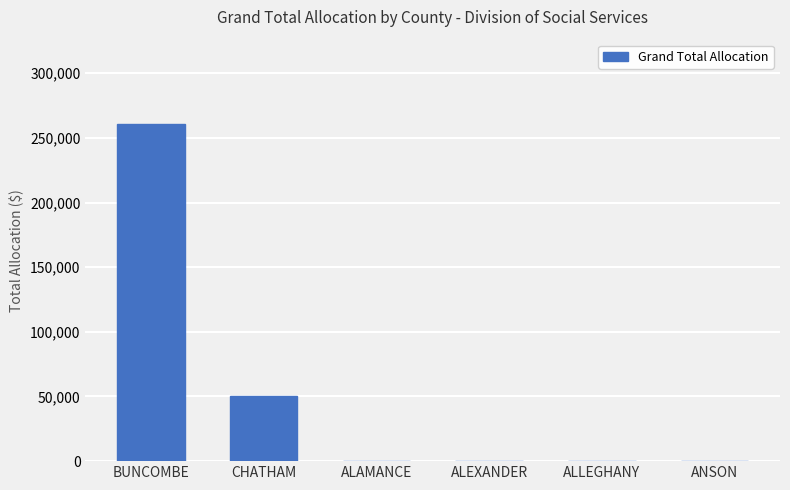

Are the bars horizontal?

No